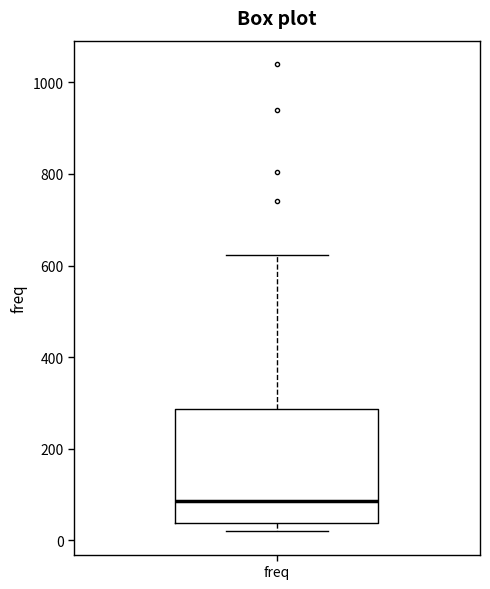

Read this box plot against the y-axis: the position of the median line, the range covered by the box, and the ends of both whiskers. The values are not printed on the chart, so give them approximately, as read against the axis.

median 80, box 40 to 280, whiskers 20 to 620